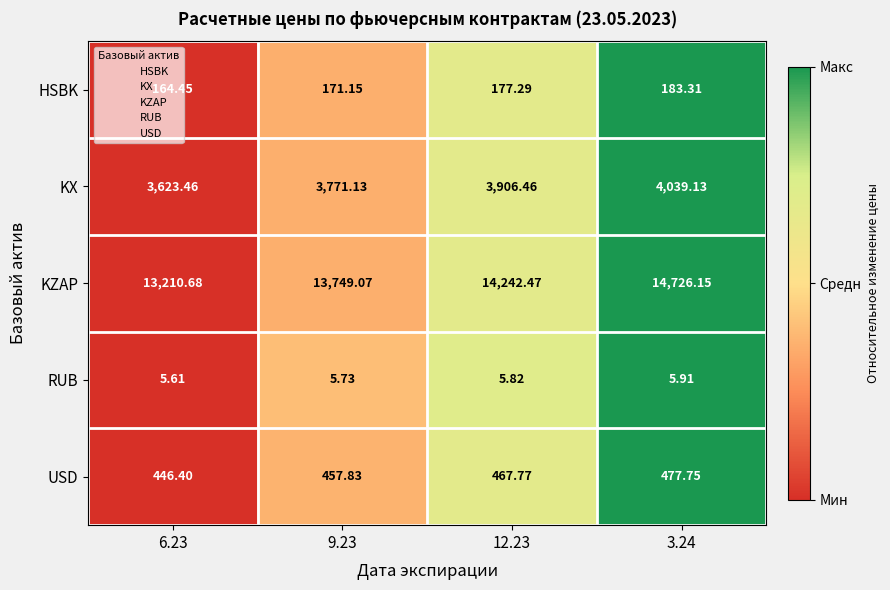

Which series has the largest total across all categories?

KZAP